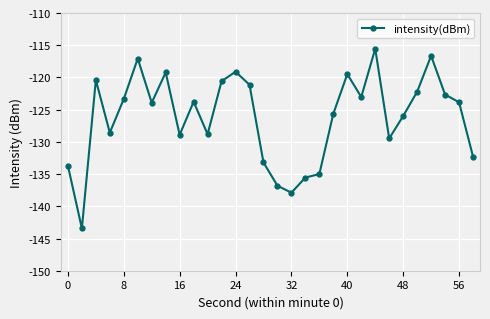

What is the greatest value displayed?

-115.5